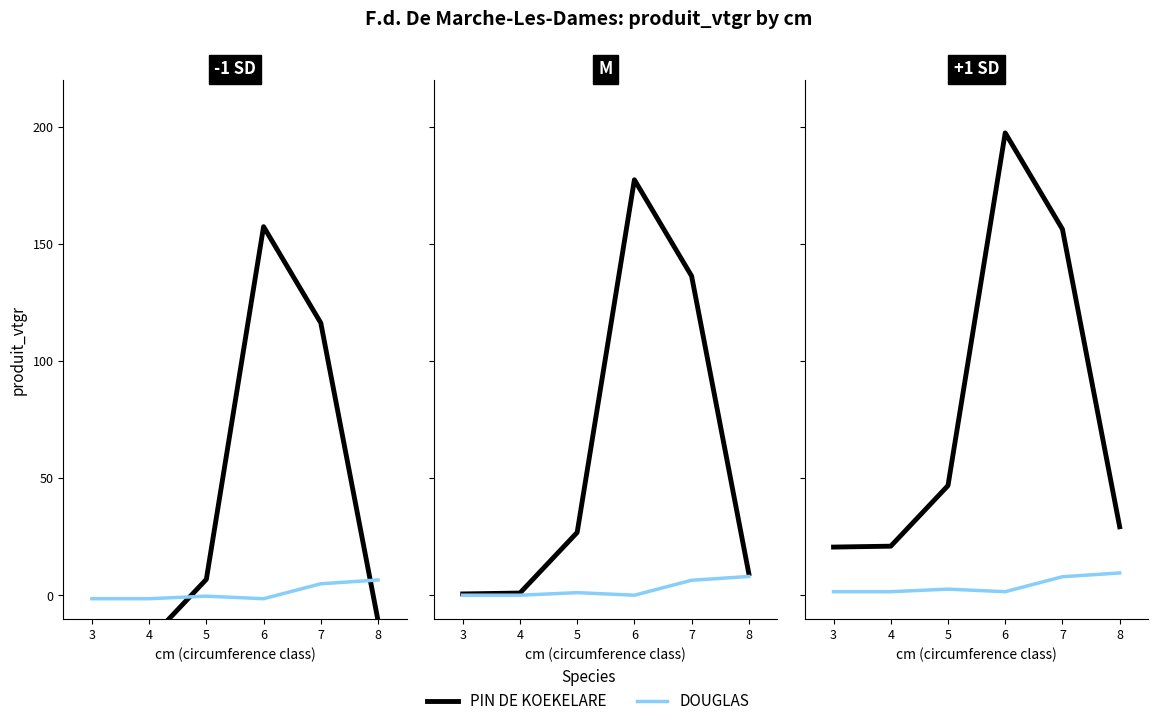

Is the value of PIN DE KOEKELARE at 8 greater than the value of DOUGLAS at 6?

Yes